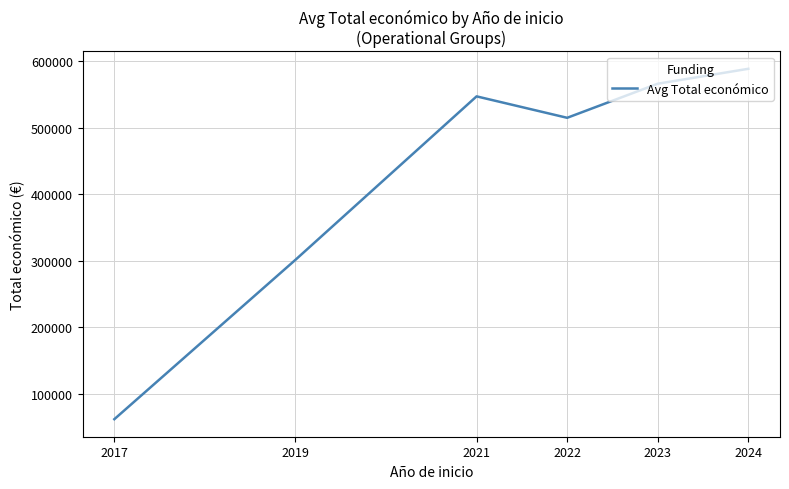

What is the sum of the values at 2024 and 2021?

1136002.6